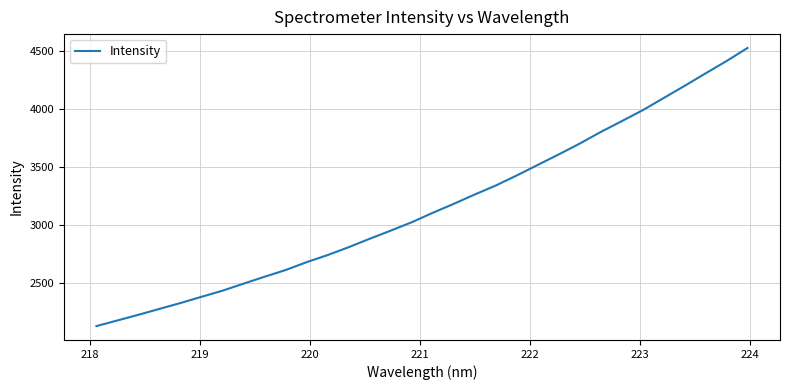

What is the maximum value shown in the chart?

4528.3